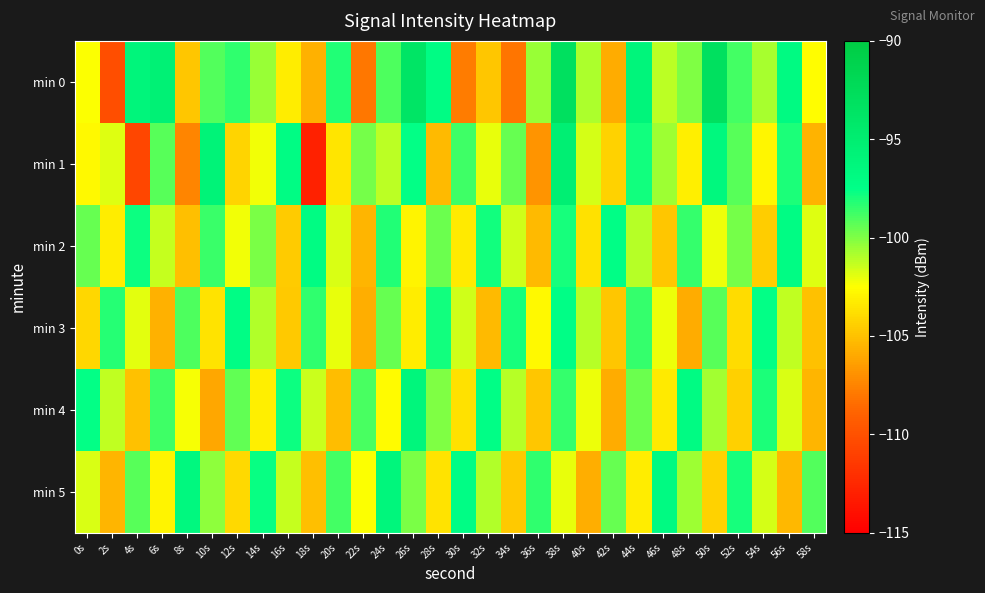

Reading left to right, extract all data points from this chart.

min 0: 0s=-102.4	2s=-110.1	4s=-96.1	6s=-95.5	8s=-104.8	10s=-99.1	12s=-98.4	14s=-100.5	16s=-103.3	18s=-105.6	20s=-98.2	22s=-108.0	24s=-99.0	26s=-93.8	28s=-97.2	30s=-107.8	32s=-104.8	34s=-108.1	36s=-100.5	38s=-93.0	40s=-100.9	42s=-105.9	44s=-96.1	46s=-101.2	48s=-100.0	50s=-93.1	52s=-98.8	54s=-100.7	56s=-96.9	58s=-102.6
min 1: 0s=-102.8	2s=-101.9	4s=-110.7	6s=-99.3	8s=-107.4	10s=-95.8	12s=-104.2	14s=-102.3	16s=-97.1	18s=-112.9	20s=-103.5	22s=-99.8	24s=-101.2	26s=-97.6	28s=-105.3	30s=-98.7	32s=-102.1	34s=-99.5	36s=-106.8	38s=-95.2	40s=-101.7	42s=-104.3	44s=-97.9	46s=-100.6	48s=-103.1	50s=-96.5	52s=-99.2	54s=-102.8	56s=-98.1	58s=-105.6
min 2: 0s=-99.5	2s=-103.2	4s=-97.8	6s=-101.4	8s=-105.1	10s=-98.6	12s=-102.3	14s=-99.9	16s=-104.6	18s=-97.1	20s=-101.8	22s=-105.5	24s=-98.2	26s=-102.9	28s=-99.6	30s=-103.3	32s=-97.9	34s=-101.6	36s=-105.3	38s=-98.0	40s=-103.7	42s=-97.4	44s=-101.1	46s=-104.8	48s=-98.5	50s=-102.2	52s=-99.8	54s=-104.5	56s=-97.2	58s=-101.9
min 3: 0s=-104.1	2s=-98.3	4s=-102.0	6s=-105.7	8s=-99.0	10s=-103.6	12s=-97.3	14s=-101.0	16s=-104.7	18s=-98.4	20s=-102.1	22s=-105.8	24s=-99.5	26s=-103.2	28s=-97.9	30s=-101.6	32s=-105.3	34s=-98.0	36s=-102.7	38s=-97.4	40s=-101.1	42s=-104.8	44s=-98.5	46s=-102.2	48s=-105.9	50s=-99.2	52s=-103.9	54s=-97.6	56s=-101.3	58s=-105.0
min 4: 0s=-97.6	2s=-101.3	4s=-105.0	6s=-98.7	8s=-102.4	10s=-106.1	12s=-99.4	14s=-103.1	16s=-97.8	18s=-101.5	20s=-105.2	22s=-98.9	24s=-102.6	26s=-96.3	28s=-100.0	30s=-103.7	32s=-97.4	34s=-101.1	36s=-104.8	38s=-98.5	40s=-102.2	42s=-105.9	44s=-99.6	46s=-103.3	48s=-97.0	50s=-100.7	52s=-104.4	54s=-98.1	56s=-101.8	58s=-105.5
min 5: 0s=-101.8	2s=-105.5	4s=-99.2	6s=-102.9	8s=-96.6	10s=-100.3	12s=-104.0	14s=-97.7	16s=-101.4	18s=-105.1	20s=-98.8	22s=-102.5	24s=-96.2	26s=-99.9	28s=-103.6	30s=-97.3	32s=-101.0	34s=-104.7	36s=-98.4	38s=-102.1	40s=-105.8	42s=-99.5	44s=-103.2	46s=-96.9	48s=-100.6	50s=-104.3	52s=-98.0	54s=-101.7	56s=-105.4	58s=-99.1